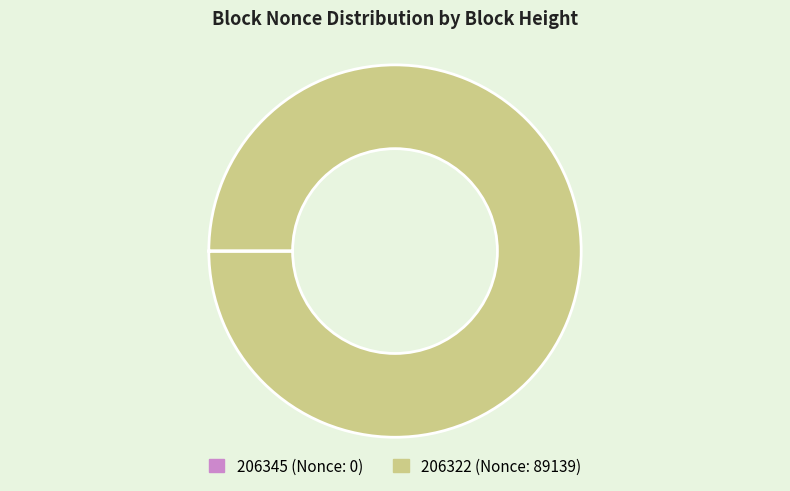

Which category accounts for the majority?

206322